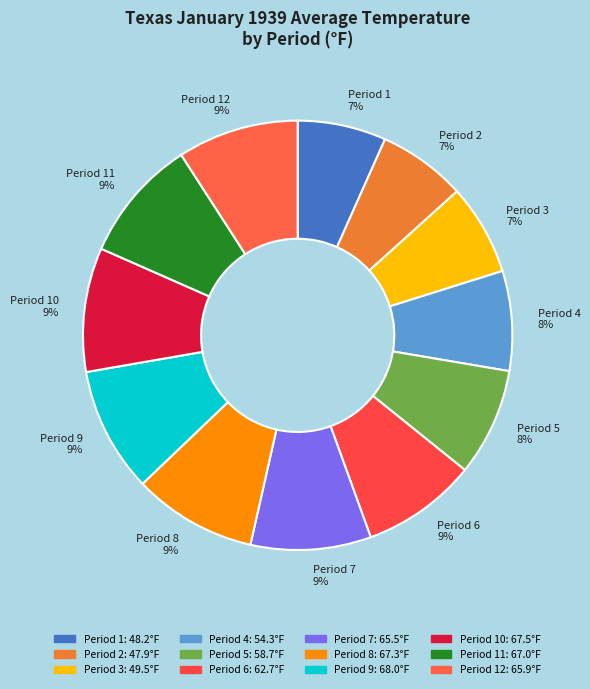

Does Period 11 represent more than half of the total?

No